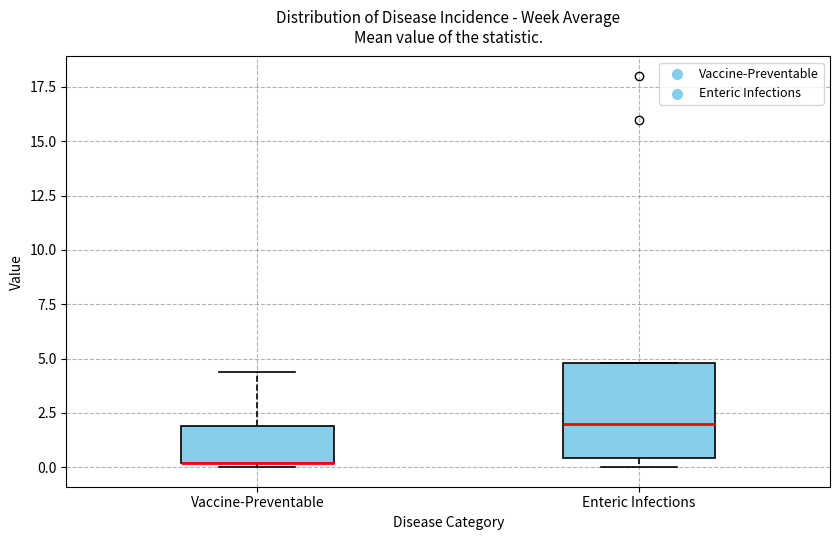

Reading left to right, transcribe this box plot: for each box, give where its median line is, the range the box spans, and where its two whiskers end, as read against the y-axis. The values are not printed on the chart, so give them approximately, as read against the axis.

Vaccine-Preventable: median 0.0 (drawn on the box's lower edge), box 0.0 to 2.0, whiskers 0.0 (just below the box's lower edge) to 4.5
Enteric Infections: median 2.0, box 0.5 to 5.0, whiskers 0.0 to 5.0